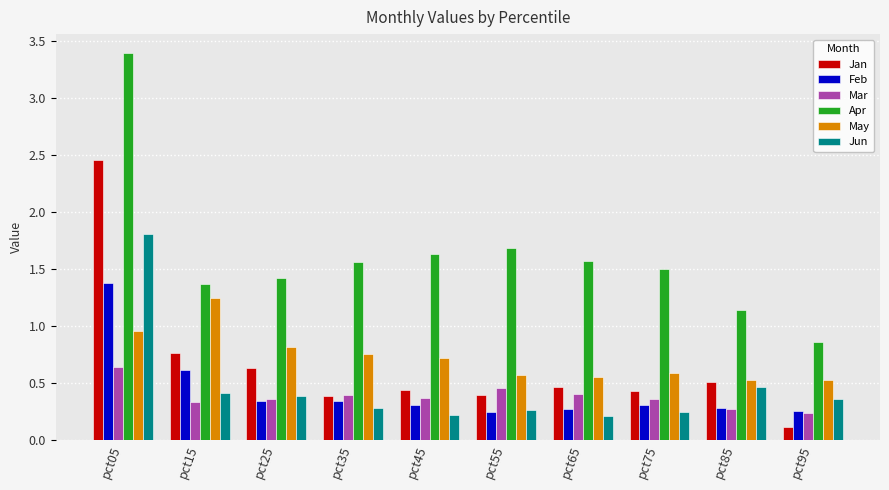

What is the sum of the Jan values at pct85 and pct15?

1.3